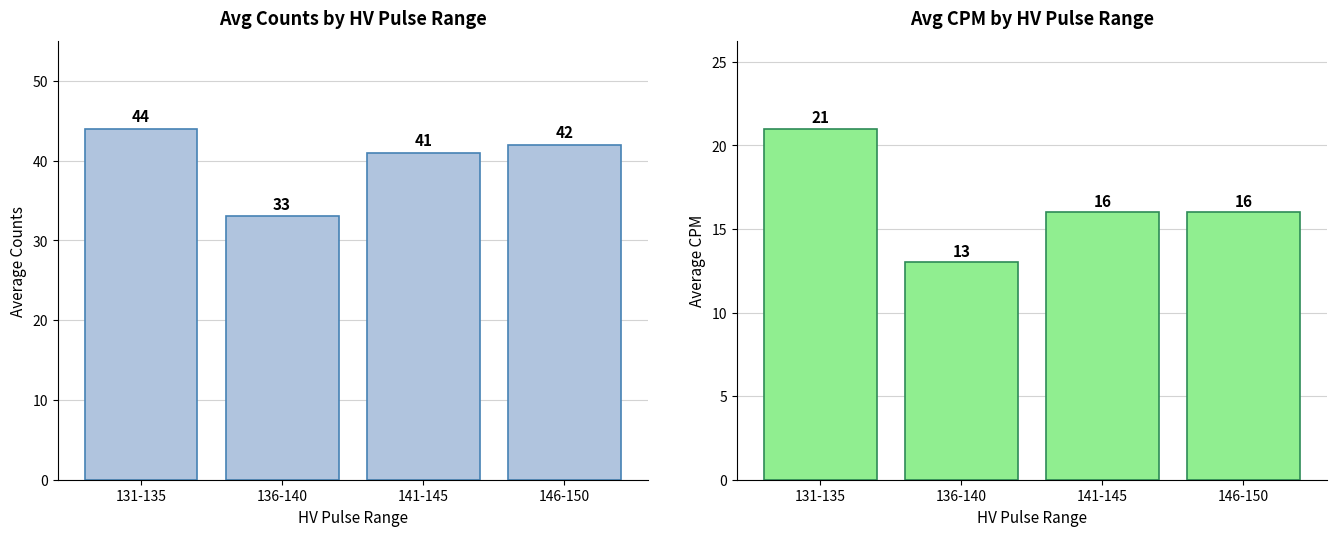

Does the chart contain stacked bars?

No